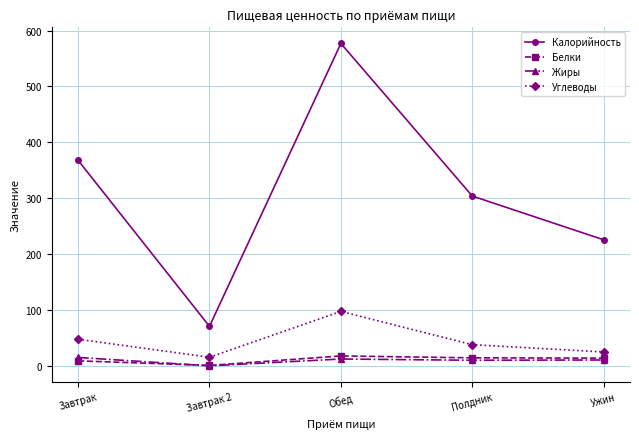

Is this an area chart (filled region under the line)?

No